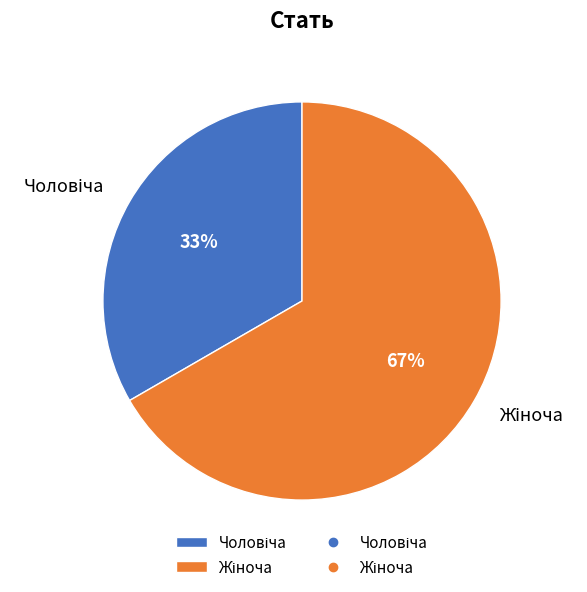

Is there a majority slice in this chart?

Yes